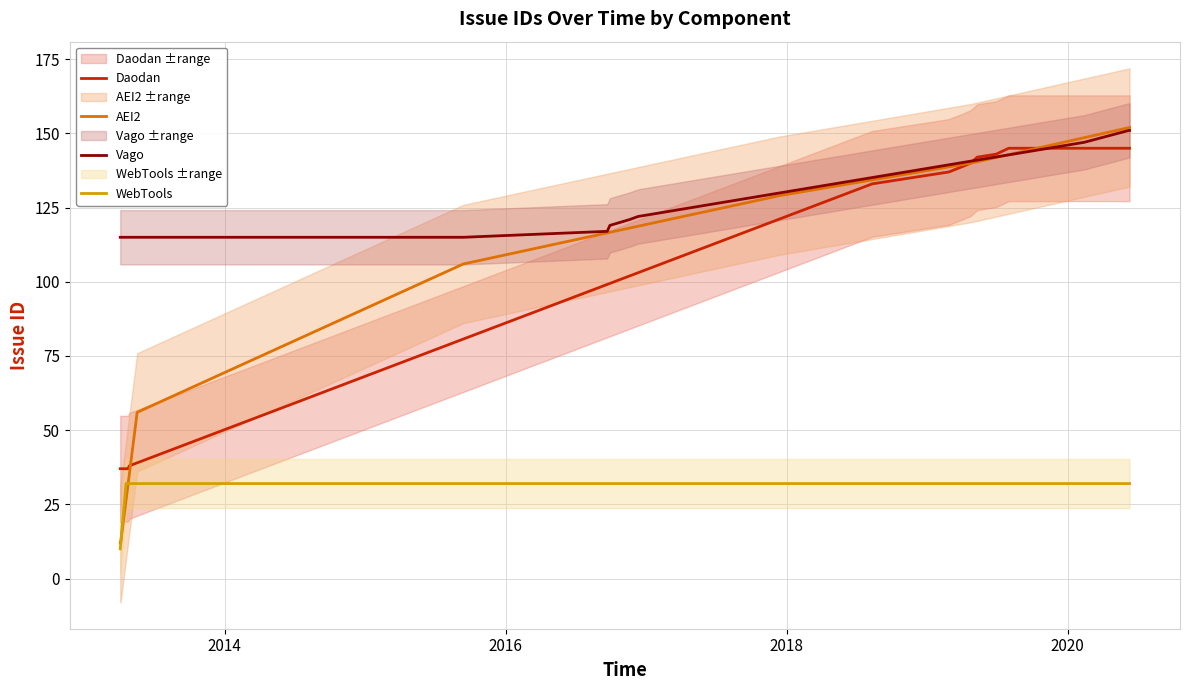

At how many categories does at least one series exceed 44?

22